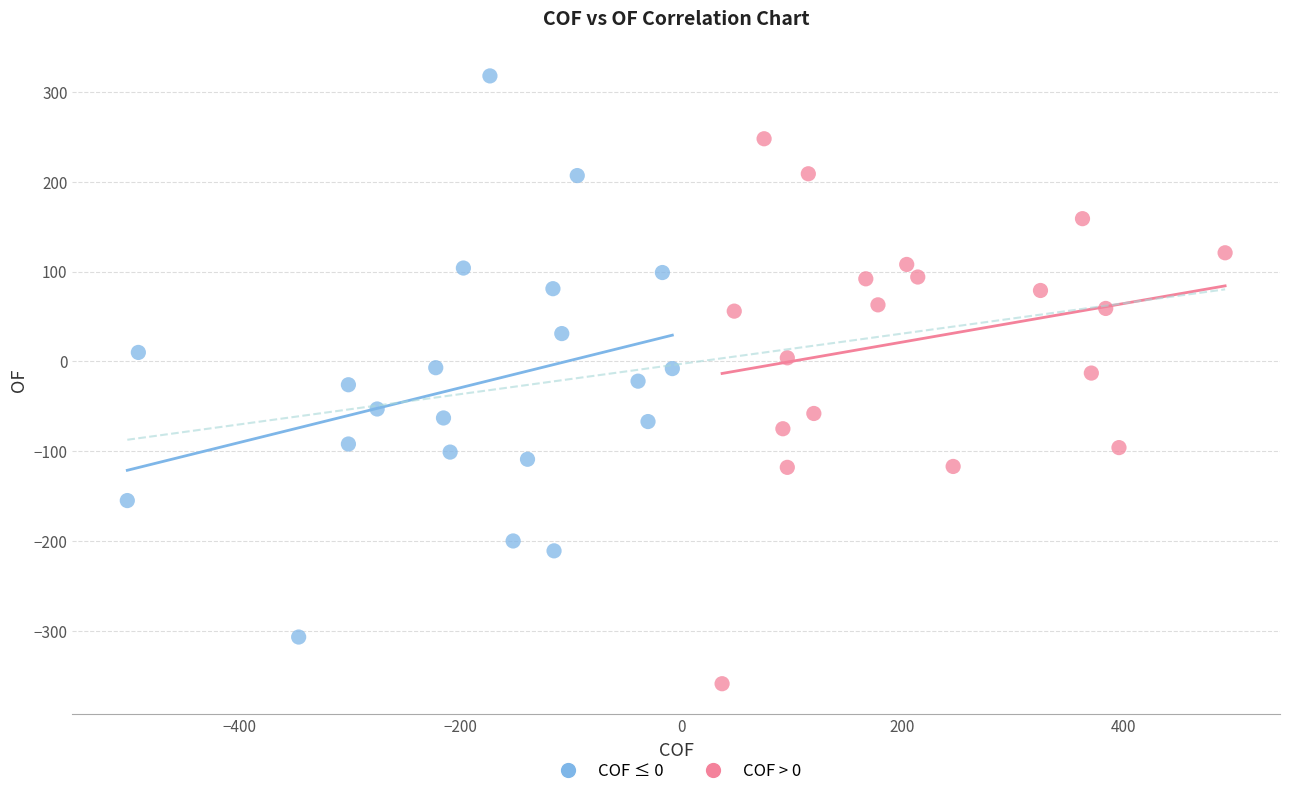

Which series reaches the minimum Y coordinate?

COF > 0